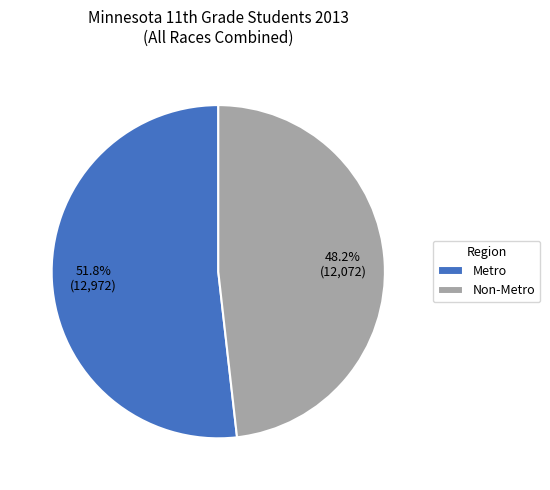

How many segments does this pie chart have?

2